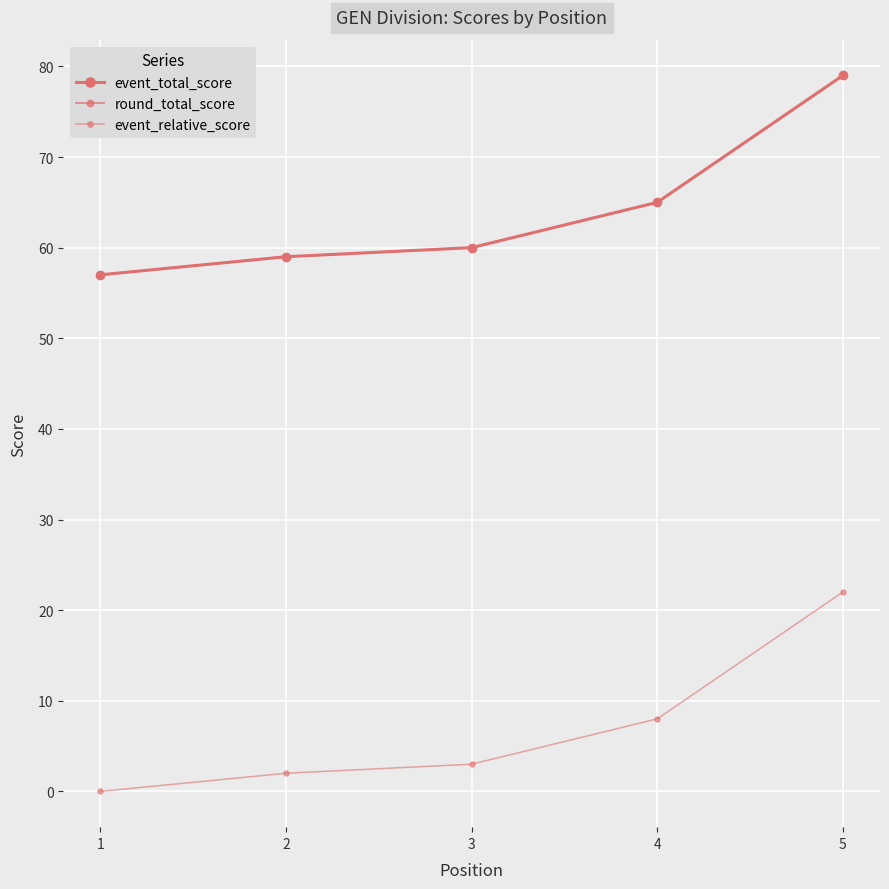

Does the chart have visible grid lines?

Yes